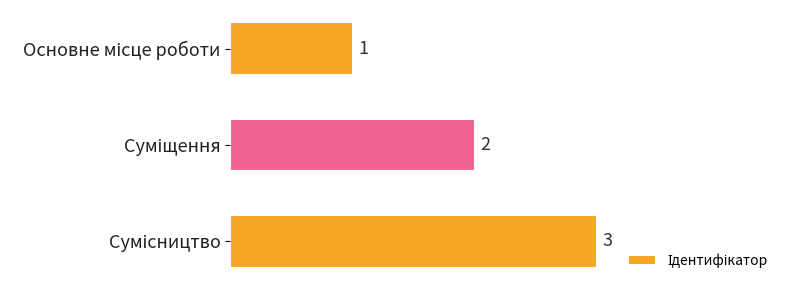

What is the value of the 3rd bar from the top?

3